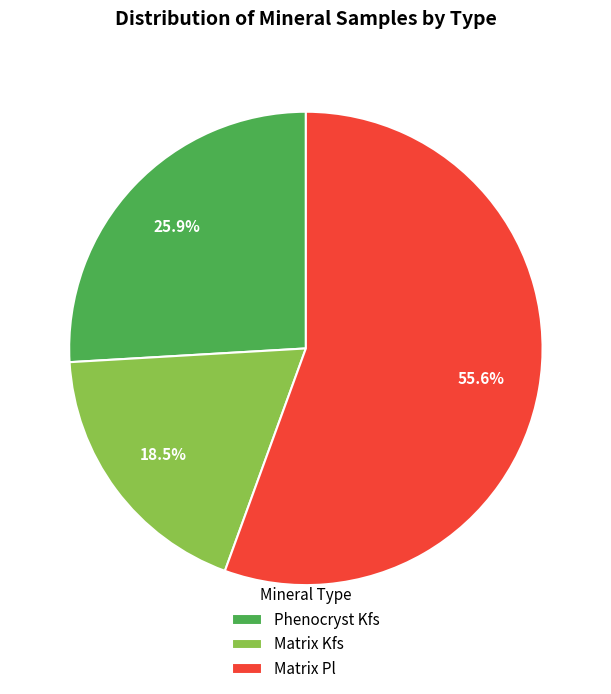

Rank the categories by value from lowest to highest.

Matrix Kfs, Phenocryst Kfs, Matrix Pl